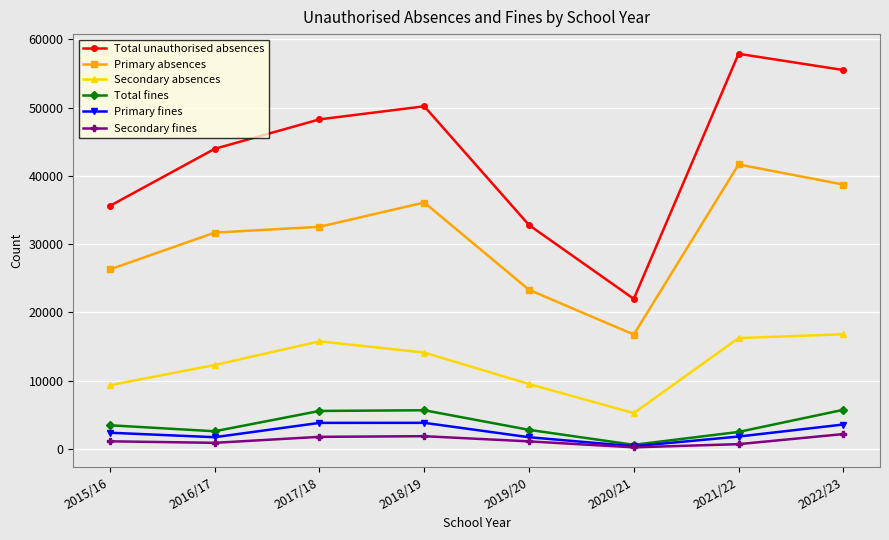

True or false: Secondary absences and Total fines cross at least once.

False